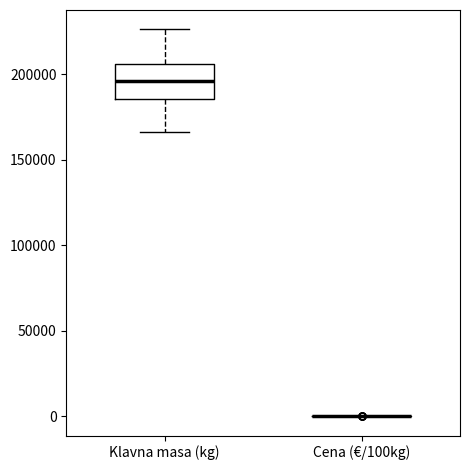

Comparing the boxes themselves (not the whiskers), which one is the tallest?

Klavna masa (kg)